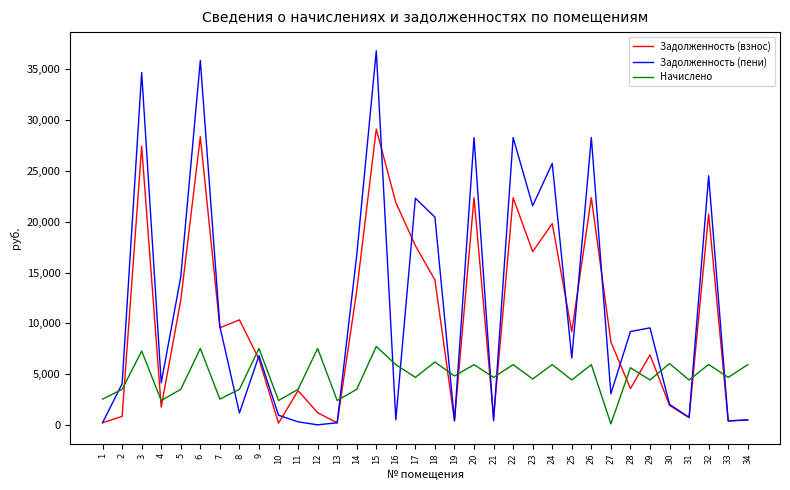

What is the difference between the maximum and minimum values in the Задолженность (пени) series?

36836.9